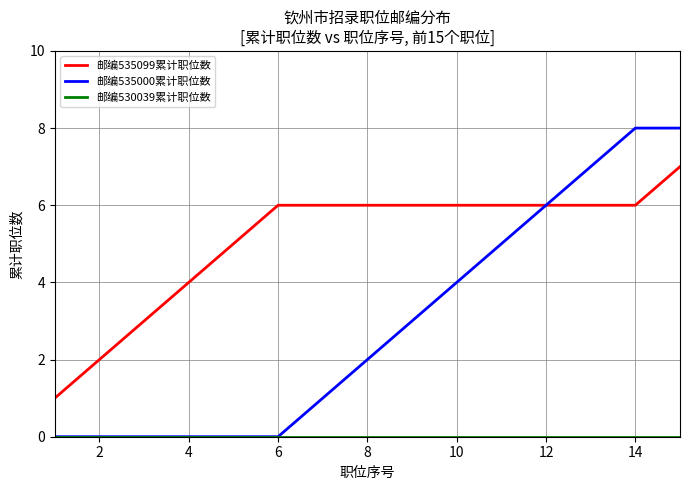

What is the maximum value shown in the chart?

8